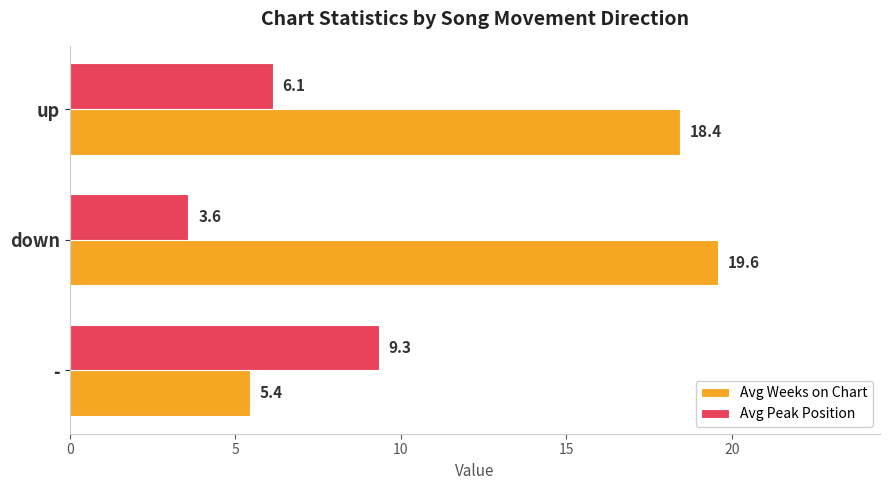

List the labels in order of Avg Weeks on Chart value, largest first.

down, up, -